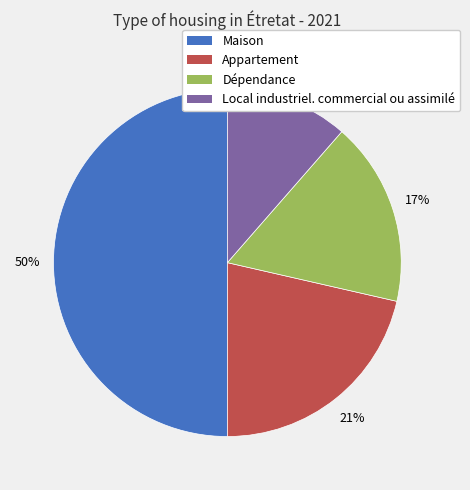

Does Appartement represent more than half of the total?

No